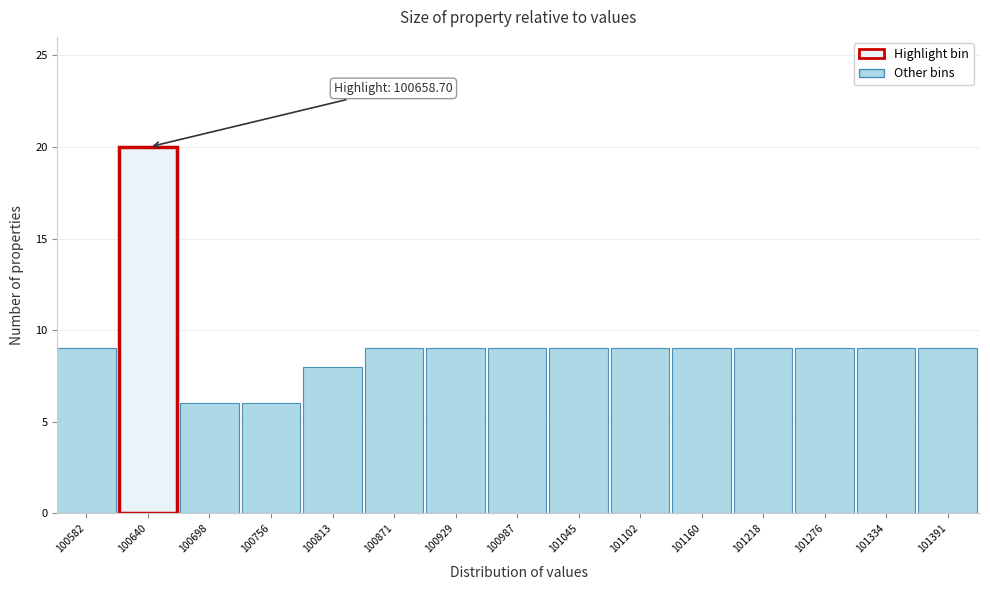

Which range on the x-axis has the tallest bar?

100610 to 100670